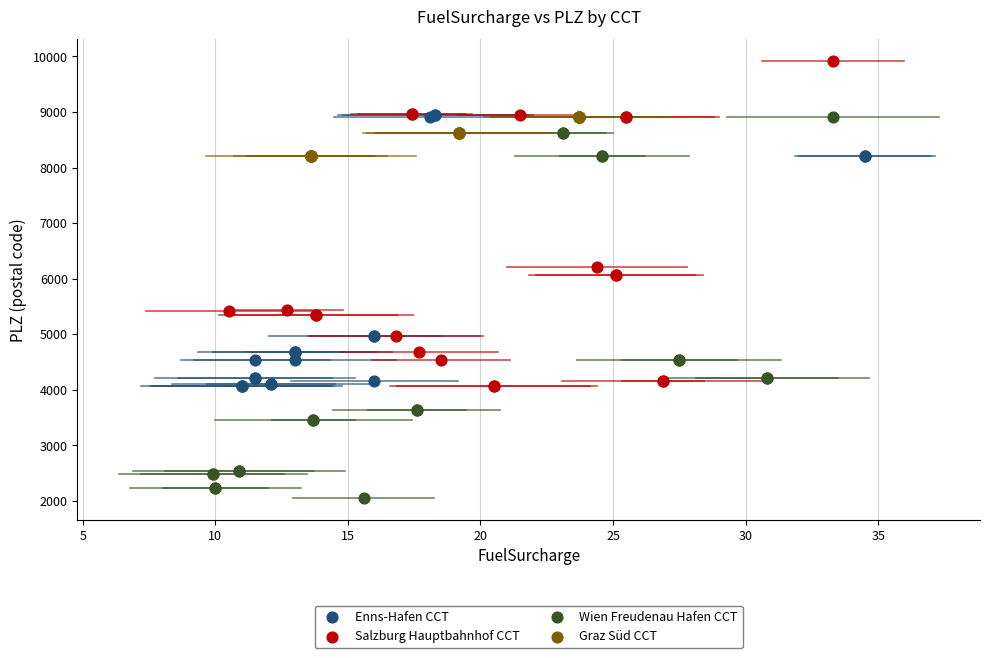

Which series has the largest Y range (max minus min)?

Wien Freudenau Hafen CCT